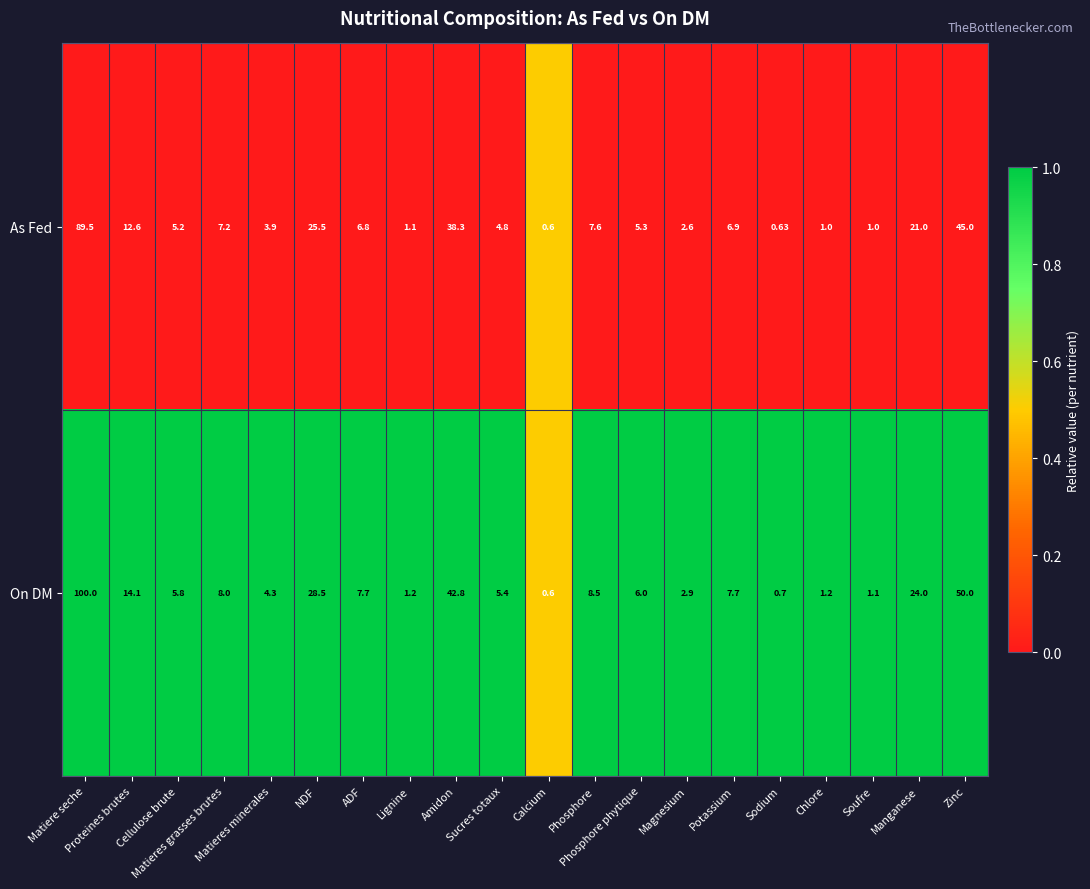

Which series has the widest spread of values?

On DM